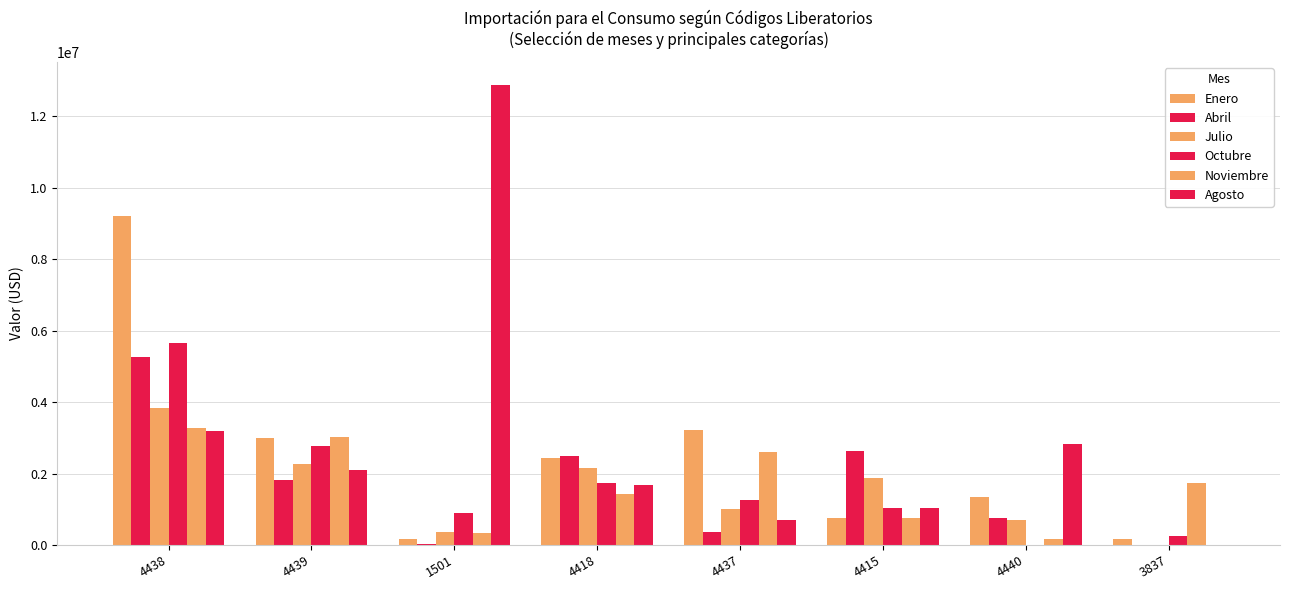

How many categories are shown in the chart?

8